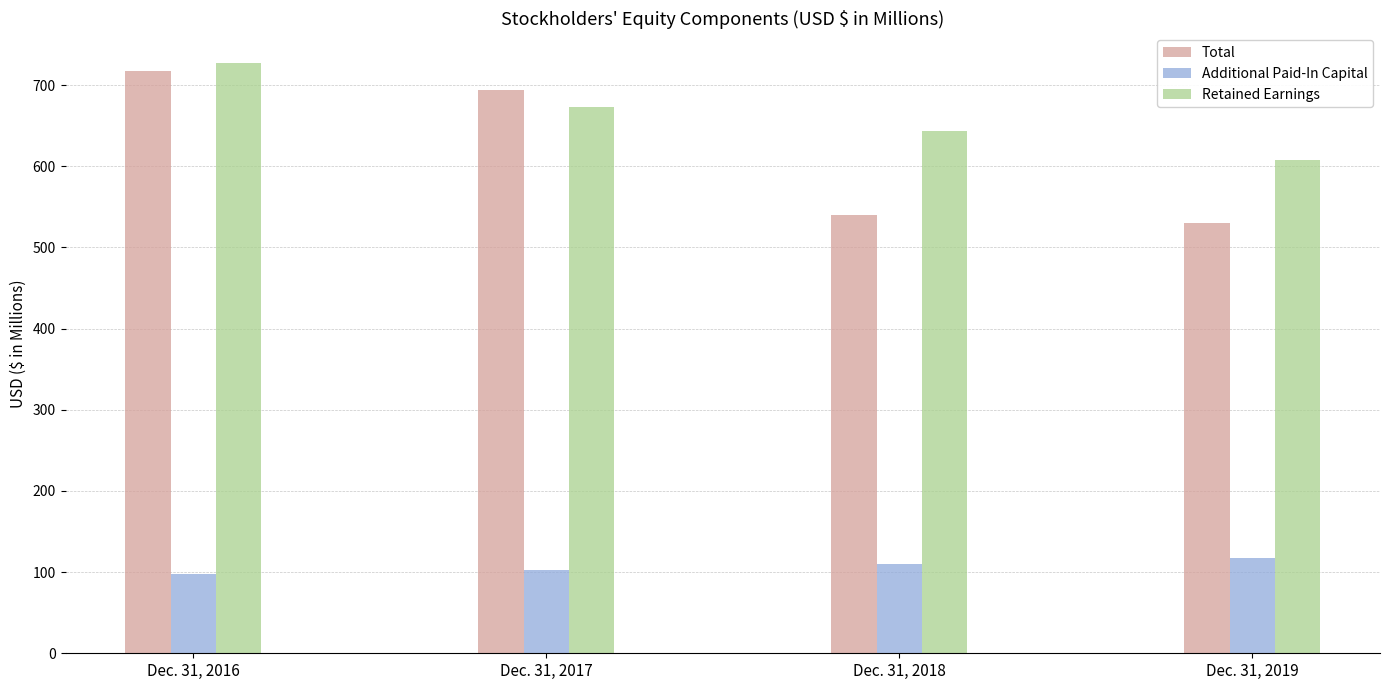

Between Dec. 31, 2016 and Dec. 31, 2018, which series saw the biggest shift?

Total